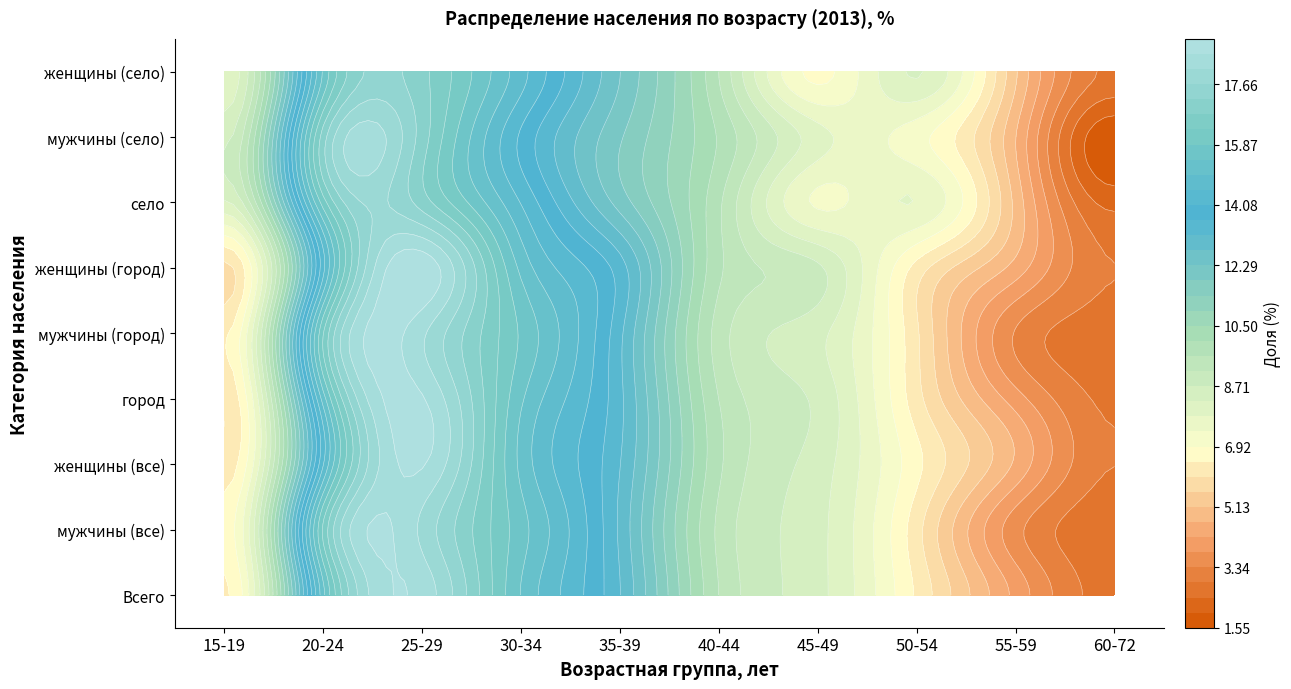

True or false: Всего has a value of 9.1 at 20-24.

False